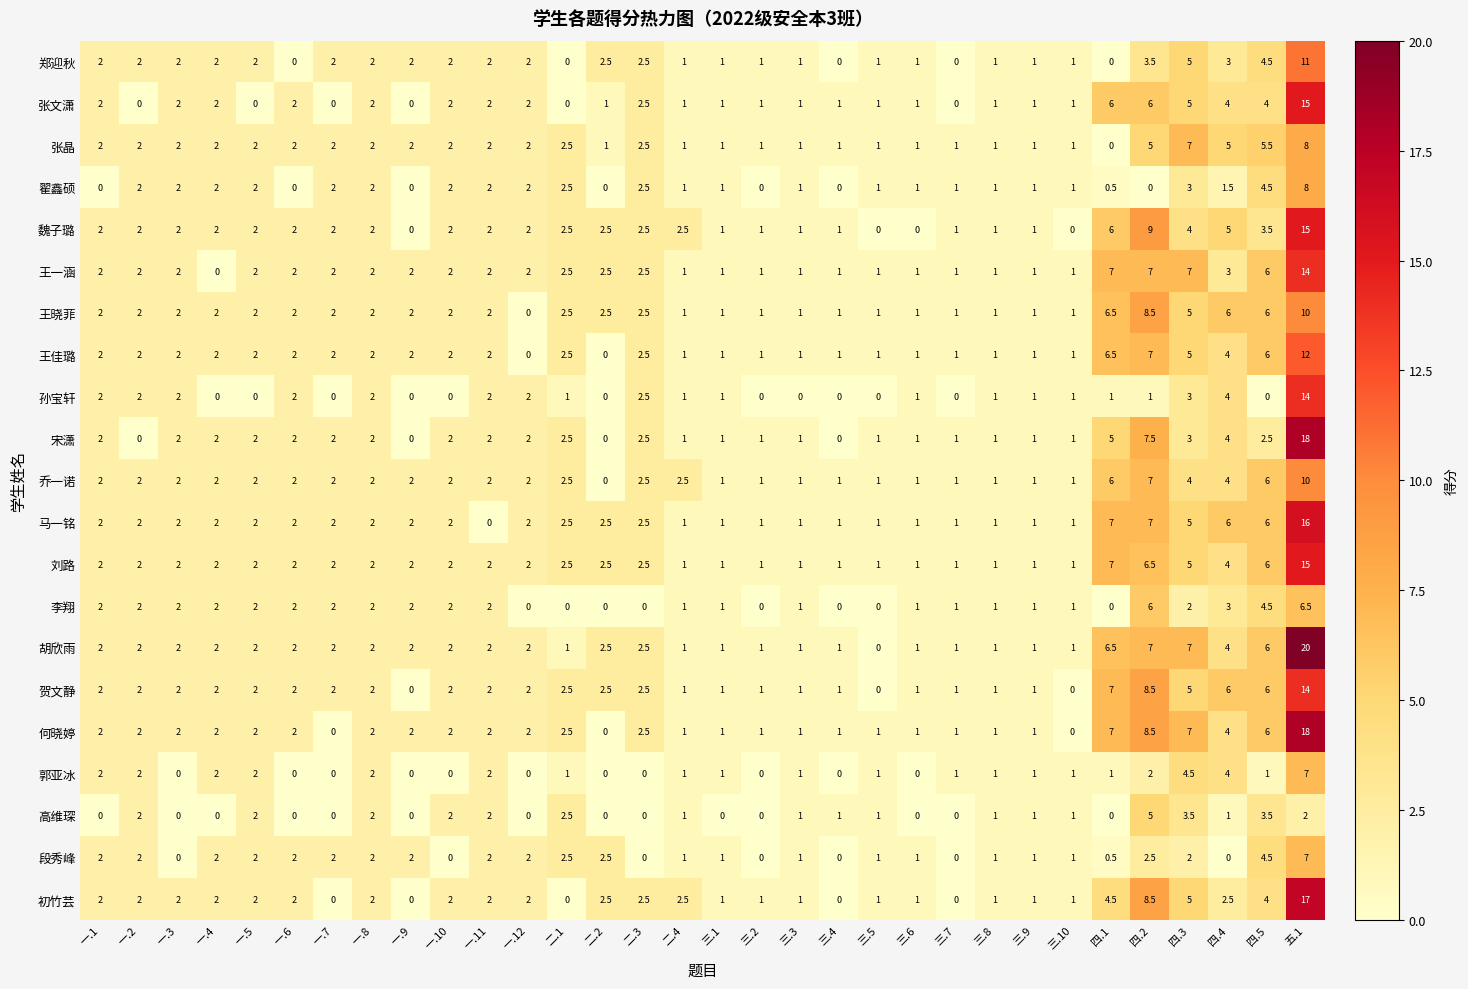

Which series has the largest total across all categories?

胡欣雨